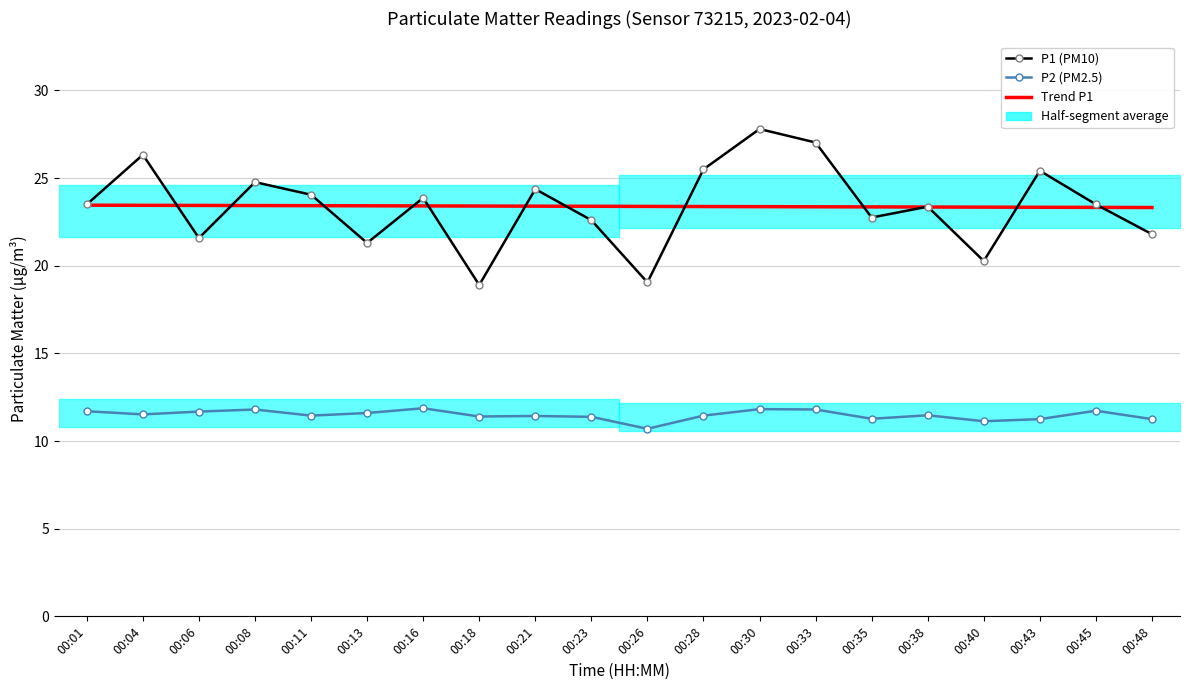

At 00:35, list the series in order from largest to smallest.

Trend P1, P1 (PM10), P2 (PM2.5)